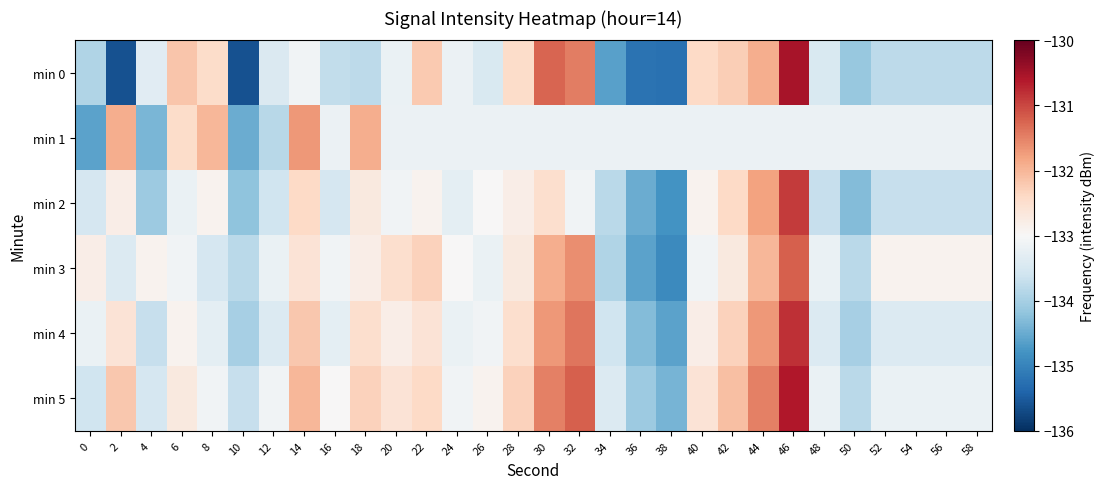

What is the greatest value displayed?

-130.5